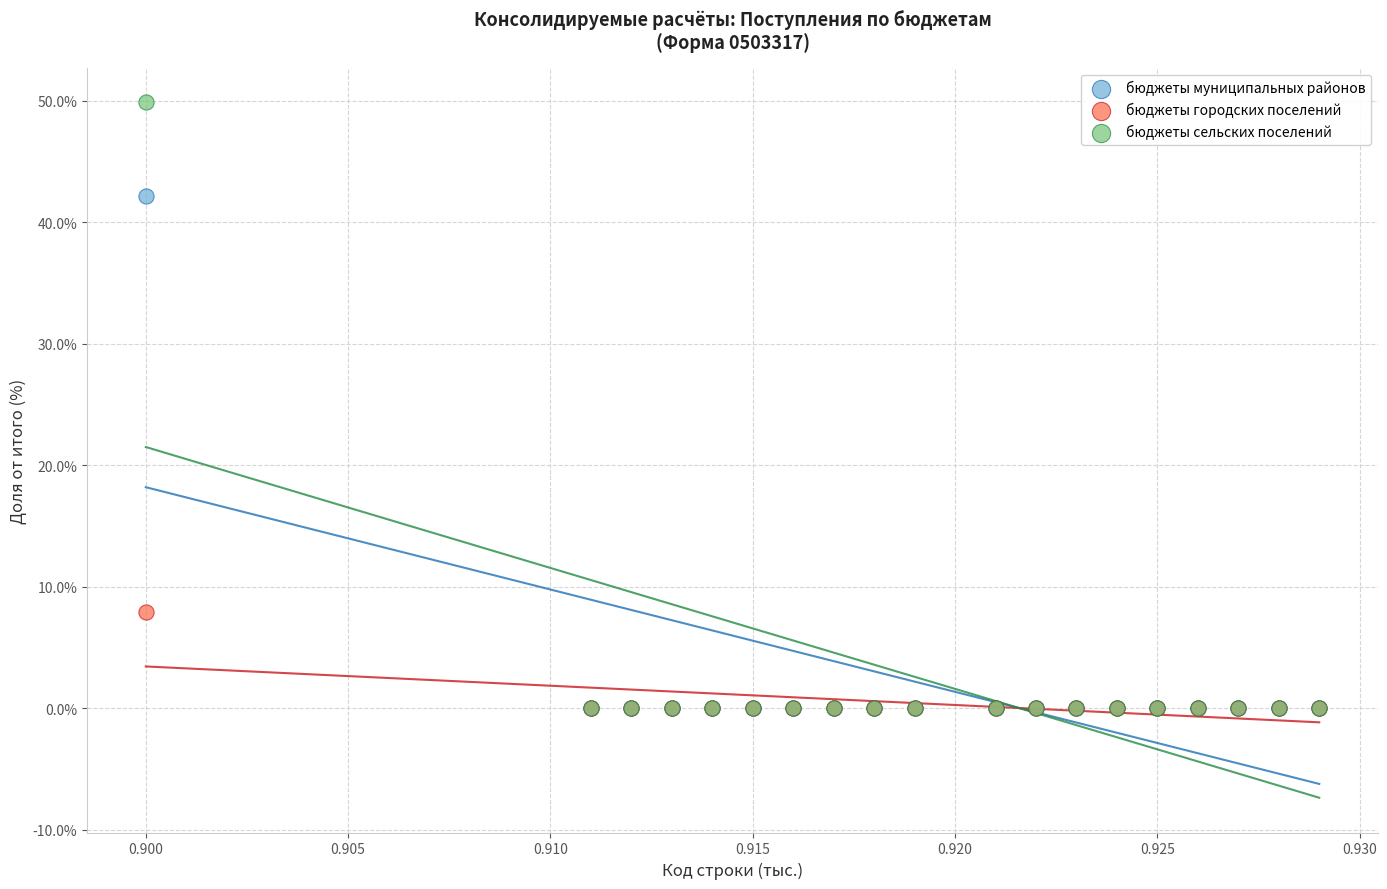

Across all series, what Y value is closest to 24?

7.9